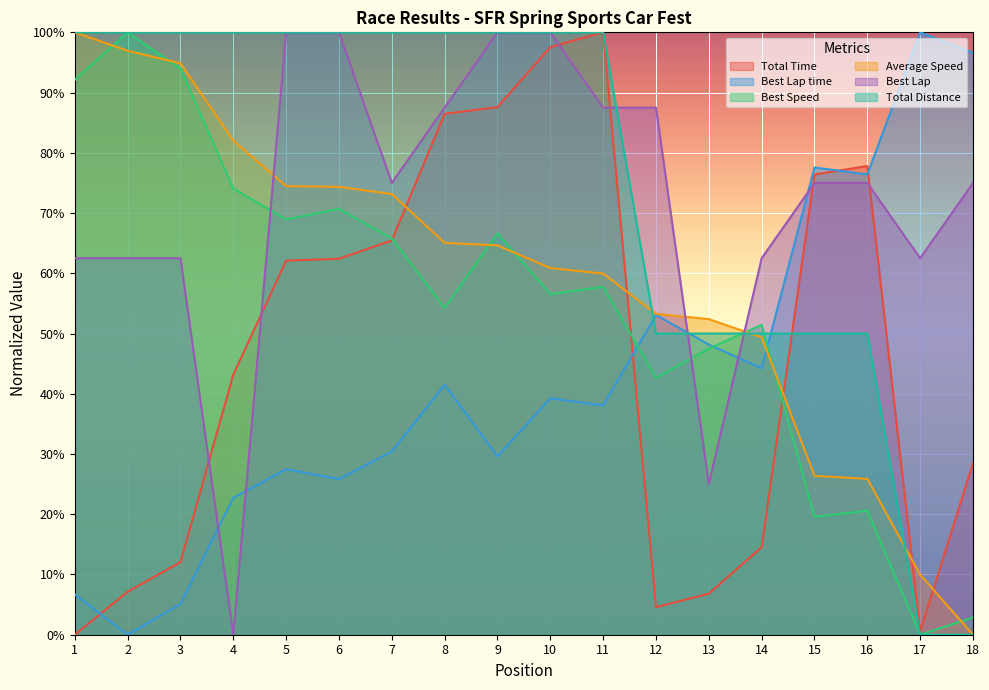

How many lines are shown in the chart?

6